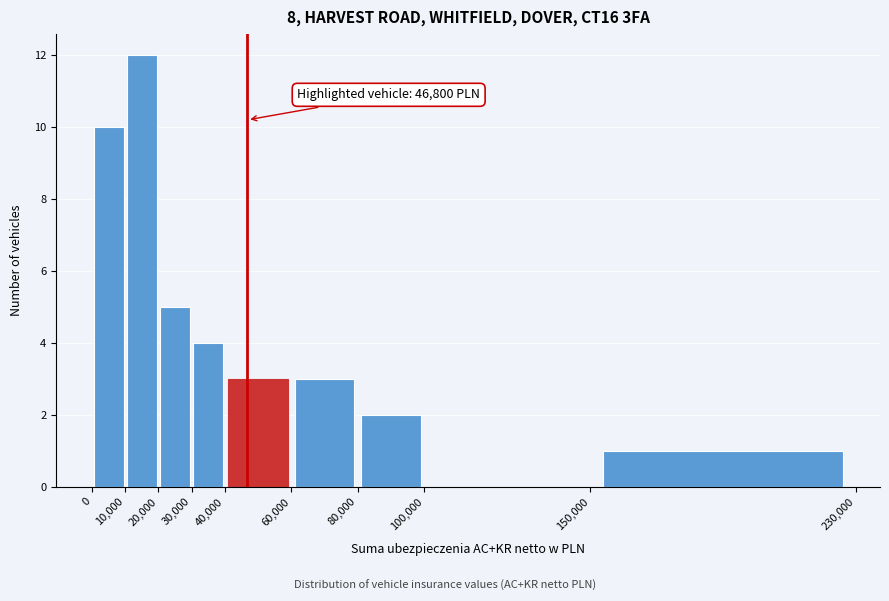

Which range on the x-axis has the tallest bar?

10,000 to 20,000